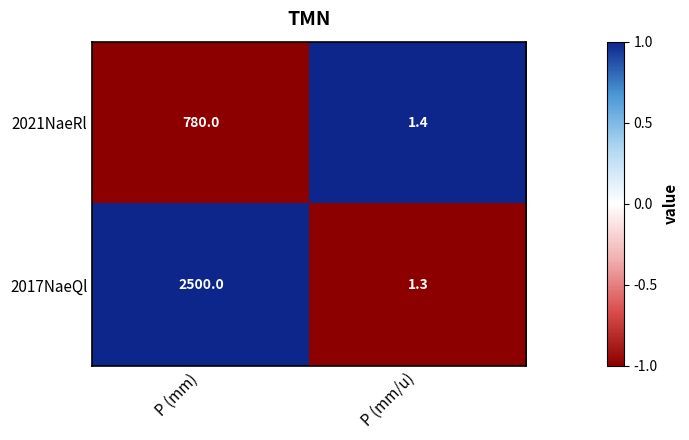

Between P (mm) and P (mm/u), which series saw the biggest shift?

2017NaeQl